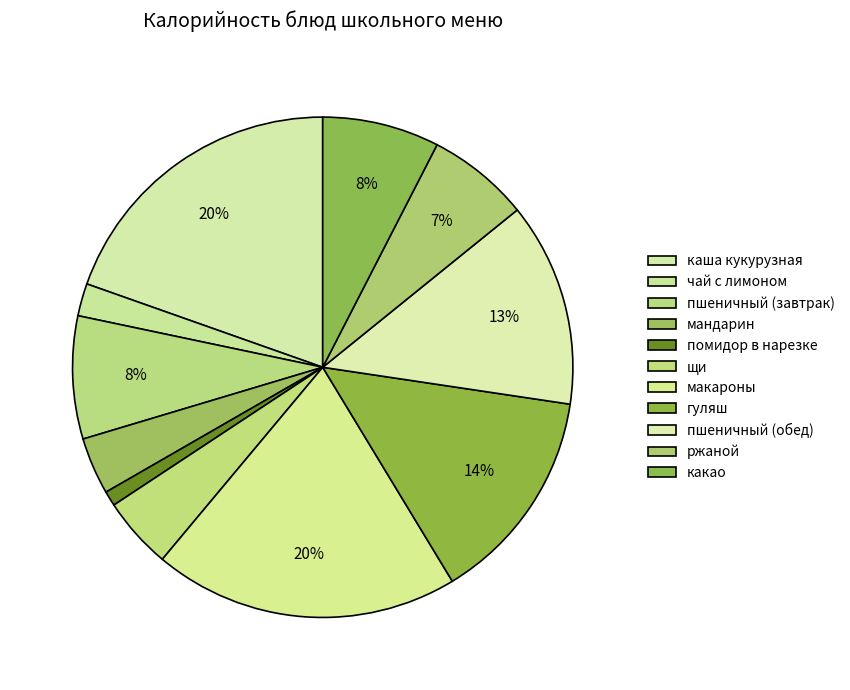

How many slices are in this pie chart?

11